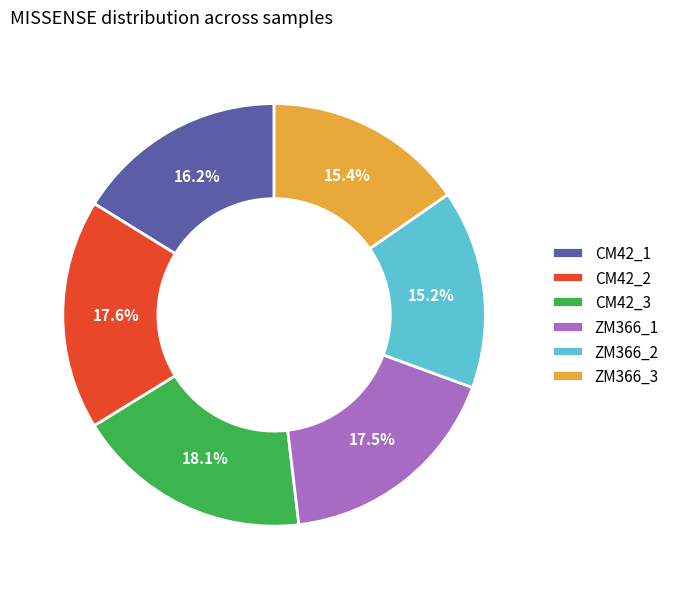

Which has a higher value, ZM366_2 or CM42_3?

CM42_3